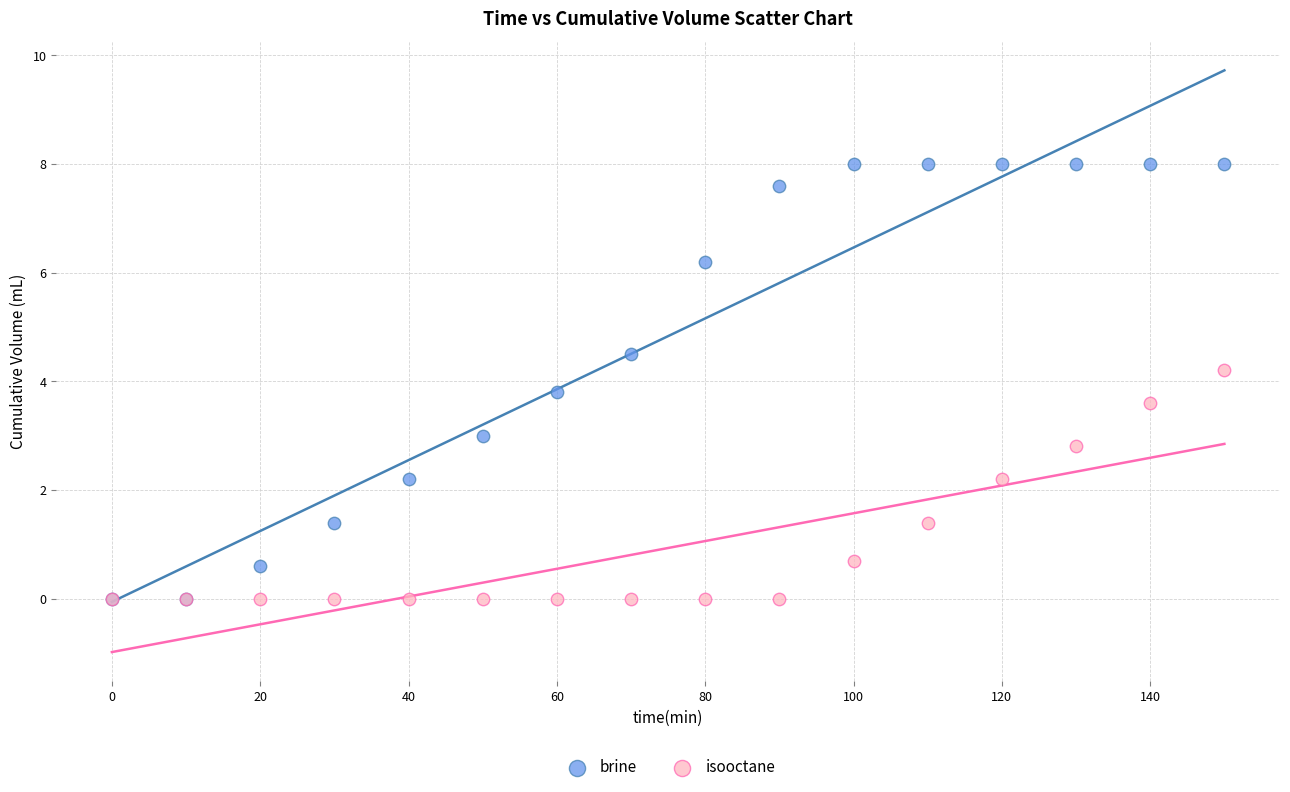

What are all the series names shown in the legend?

brine, isooctane